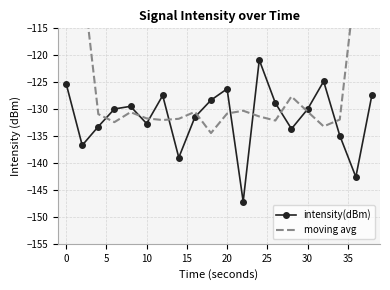

How many interior local valleys does the intensity(dBm) series have?

6